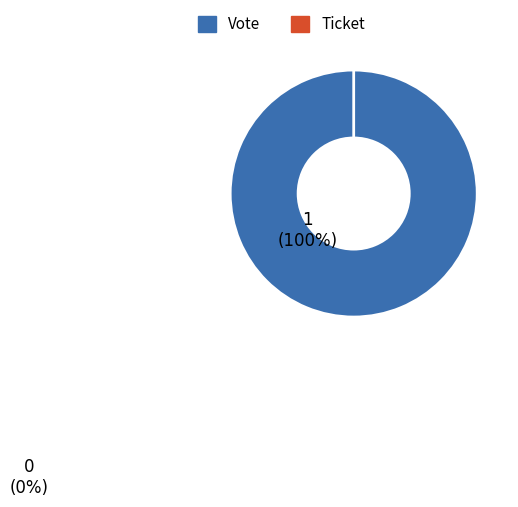

How many segments does this pie chart have?

2